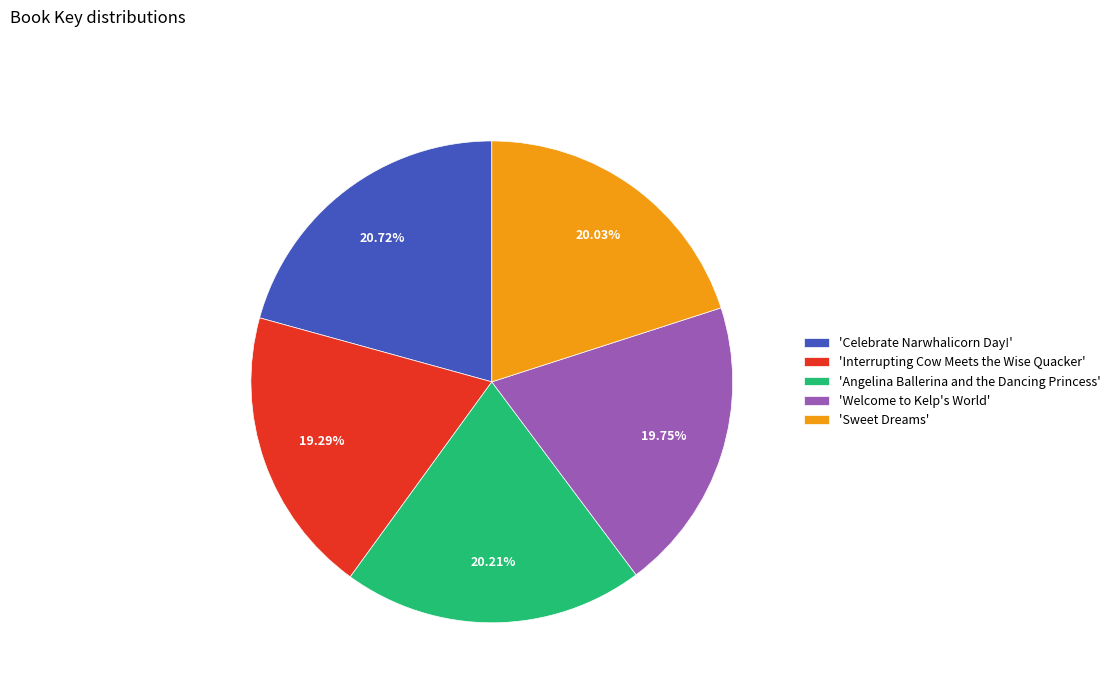

Is there any slice that represents more than half of the pie?

No